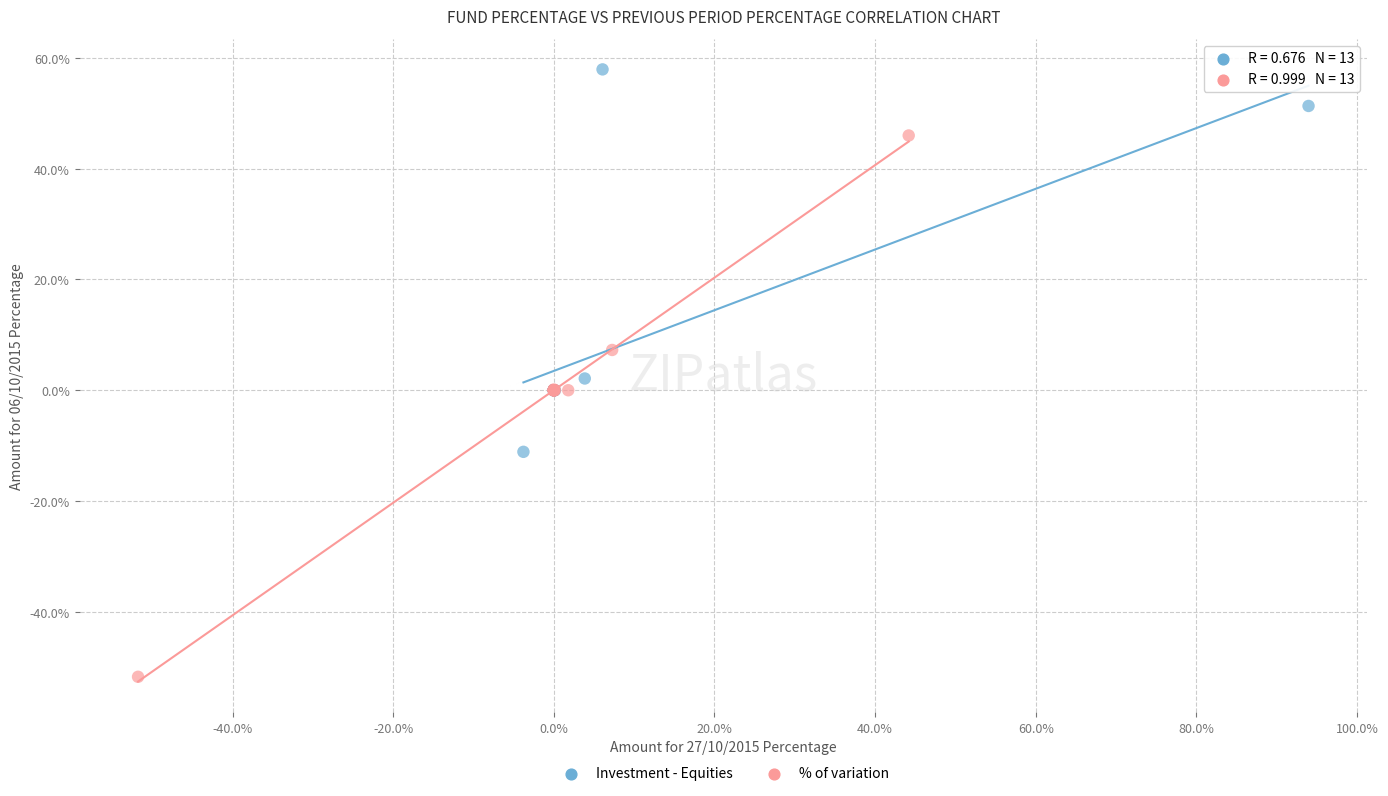

Which series has the largest Y range (max minus min)?

% of variation